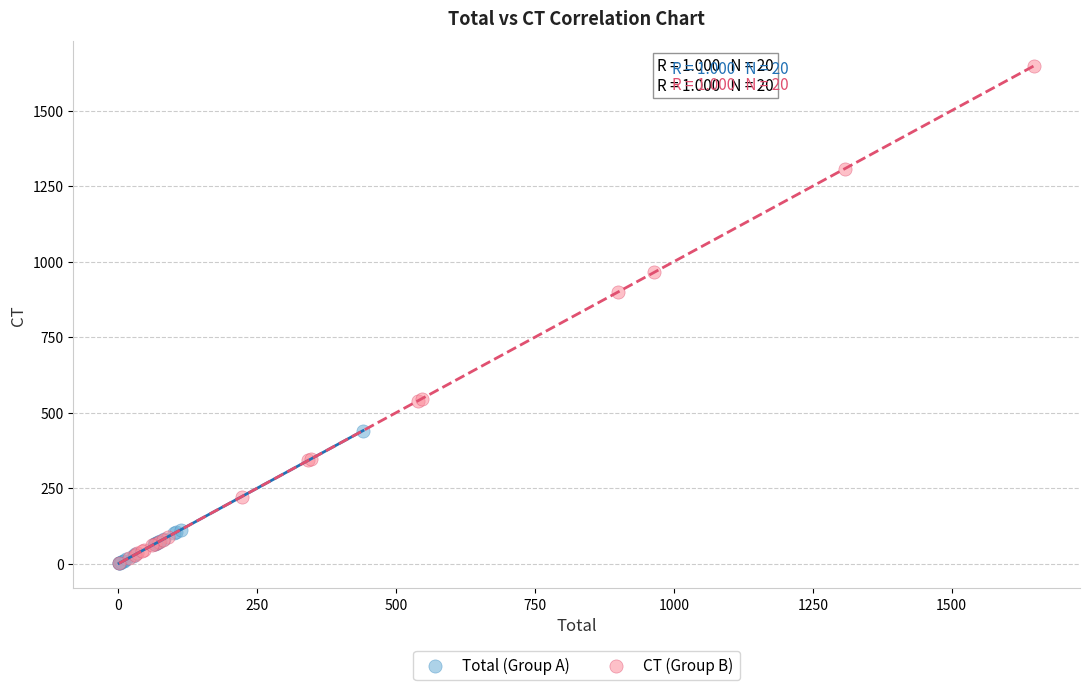

Which series has the largest Y range (max minus min)?

CT (Group B)